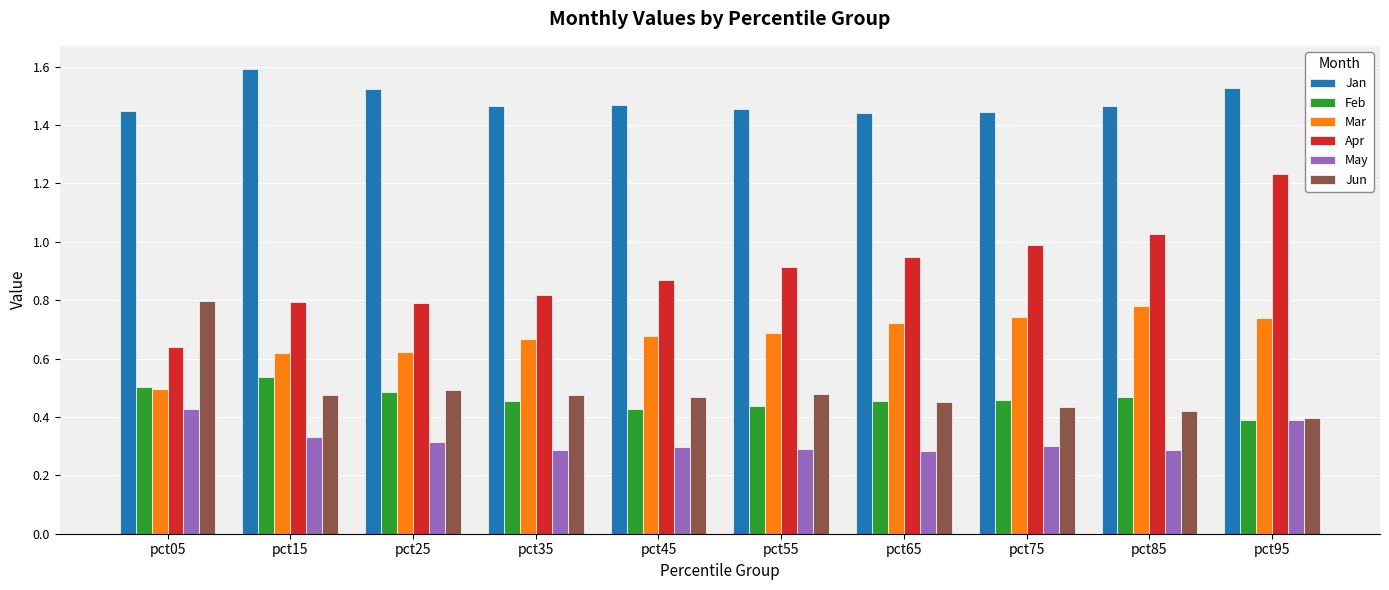

List the series in order of their peak value, lowest first.

May, Feb, Mar, Jun, Apr, Jan